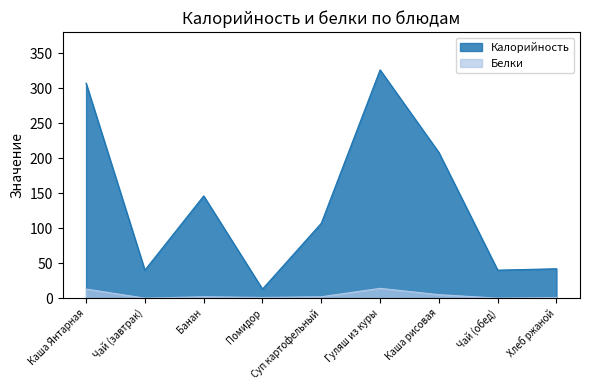

Which series has the largest total across all categories?

Калорийность